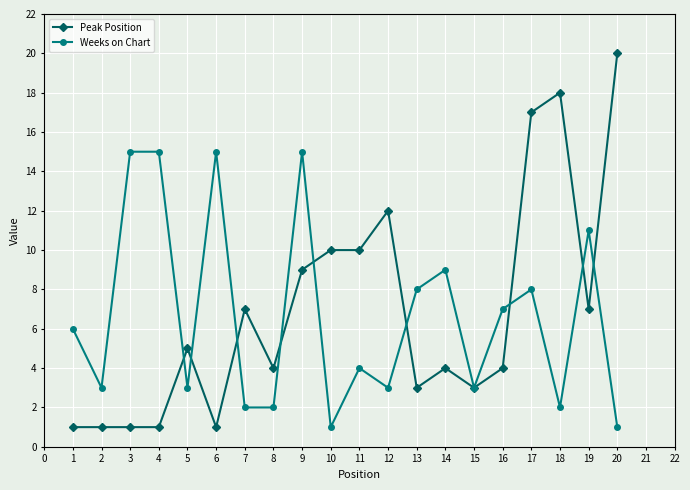

What is the value of the Weeks on Chart point at the 1st from the left?

6